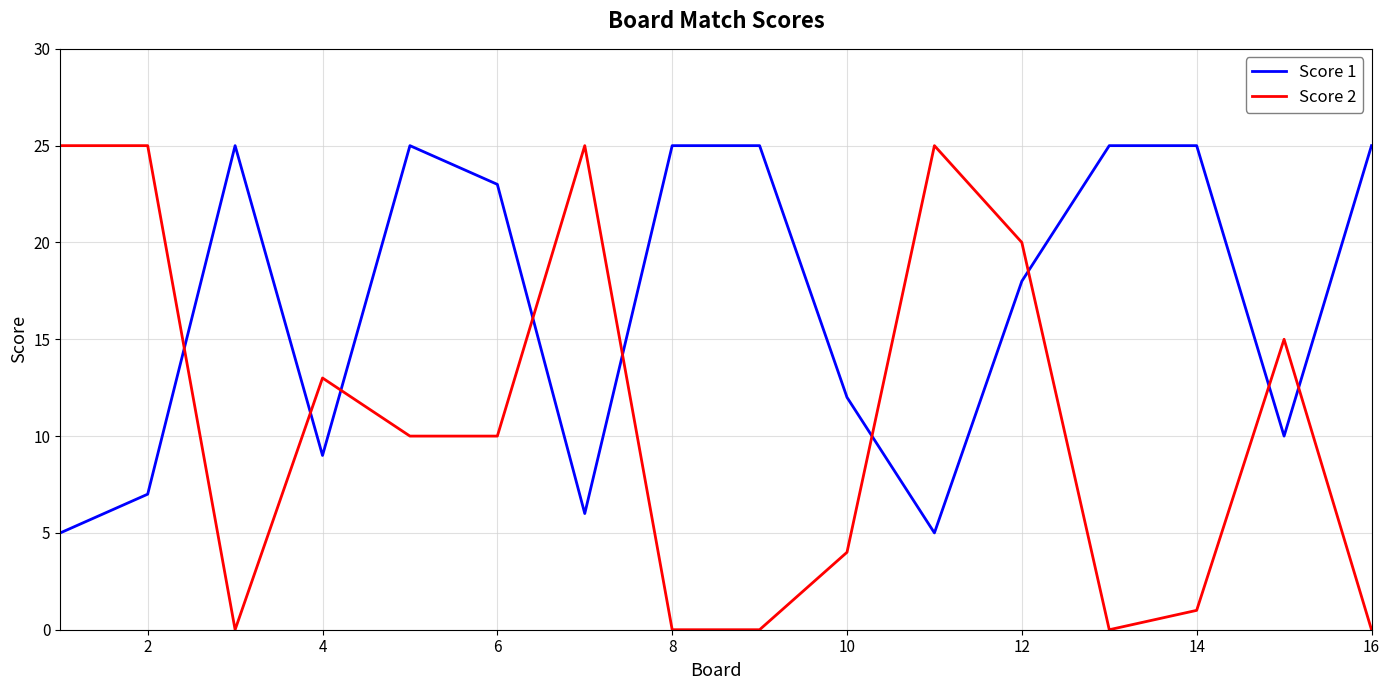

Which series has the largest range (max minus min)?

Score 2